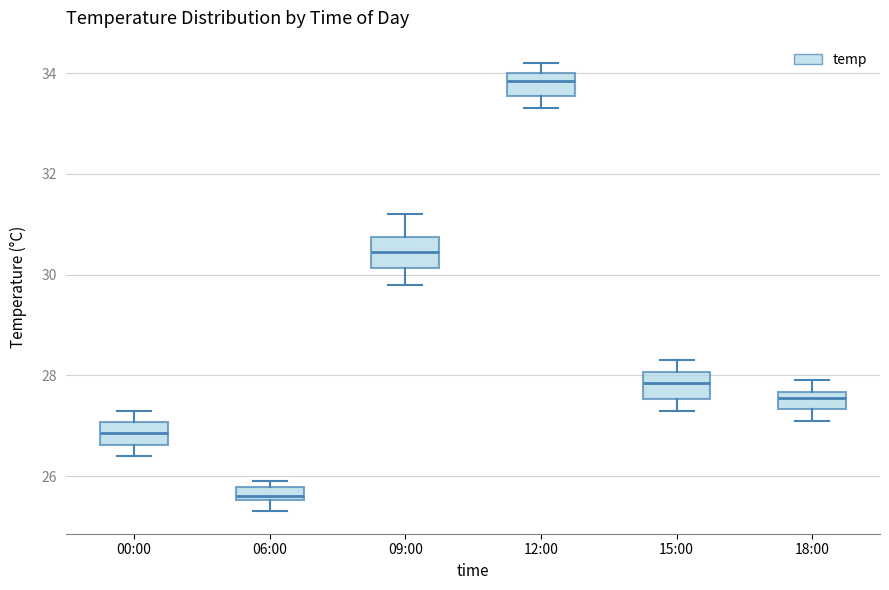

Which box has the highest median line?

12:00